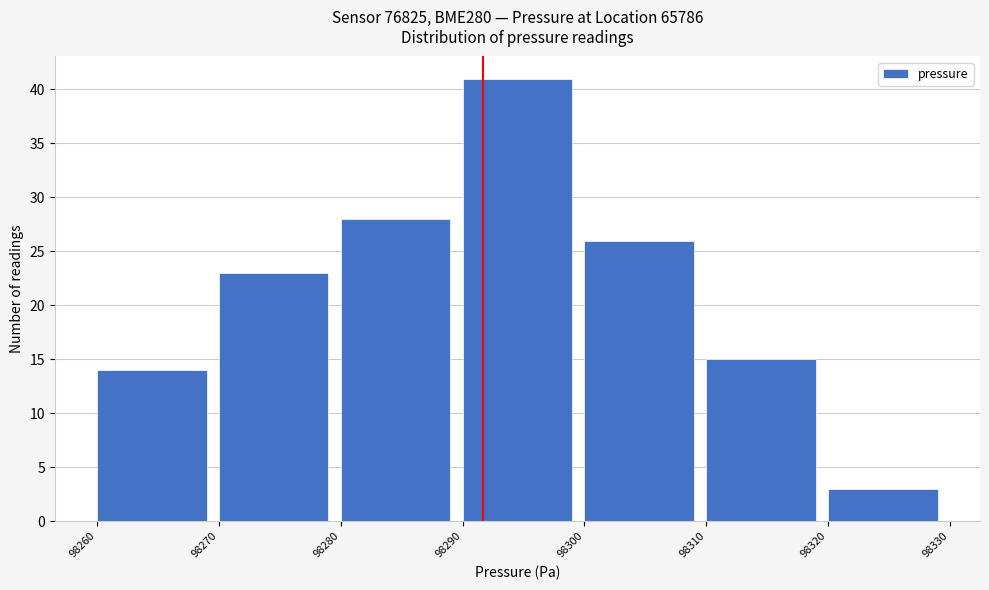

Which range on the x-axis has the tallest bar?

98290 to 98300